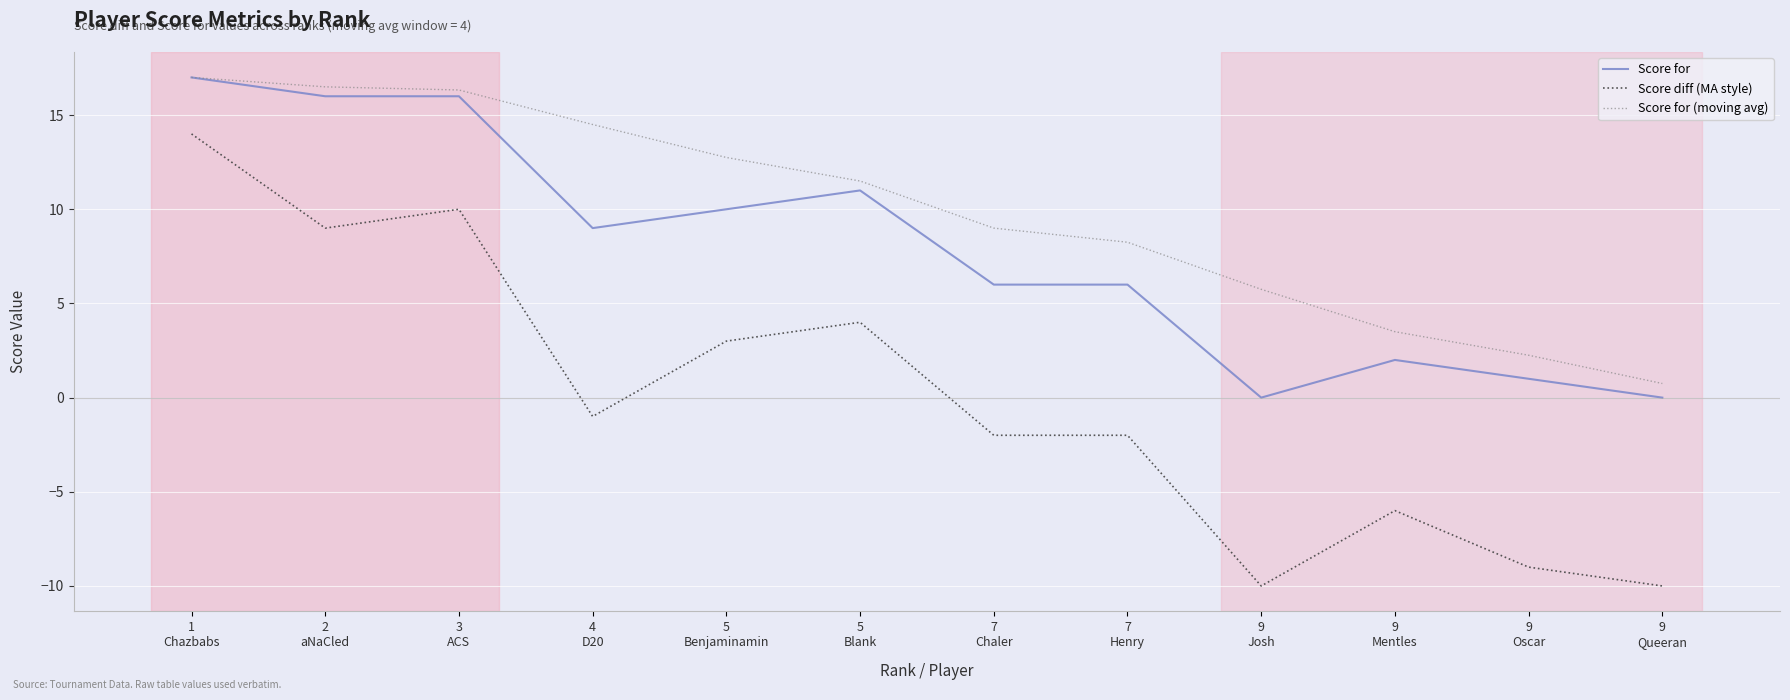

Where does the Score diff (MA style) series first go above -1?

1
Chazbabs